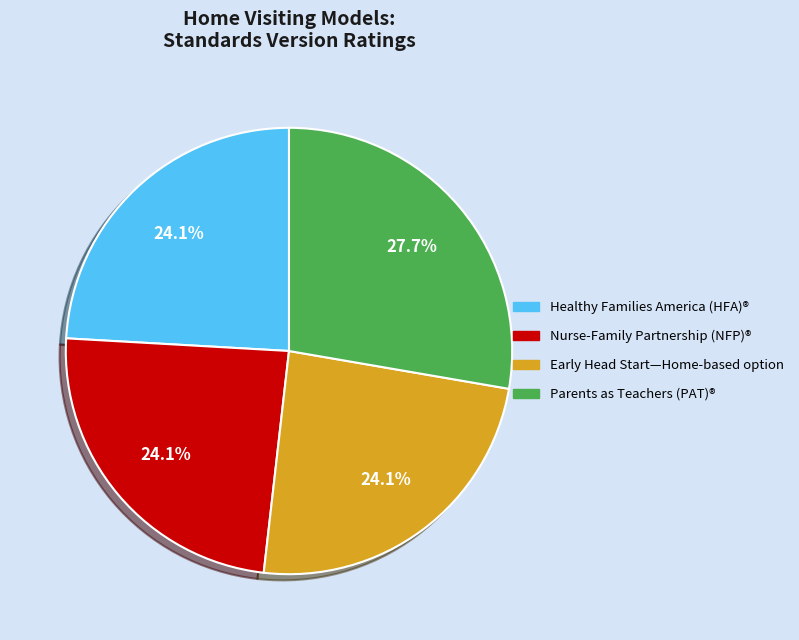

Approximately how many times larger is the value at Healthy Families America (HFA)® compared to Early Head Start—Home-based option?

1.0